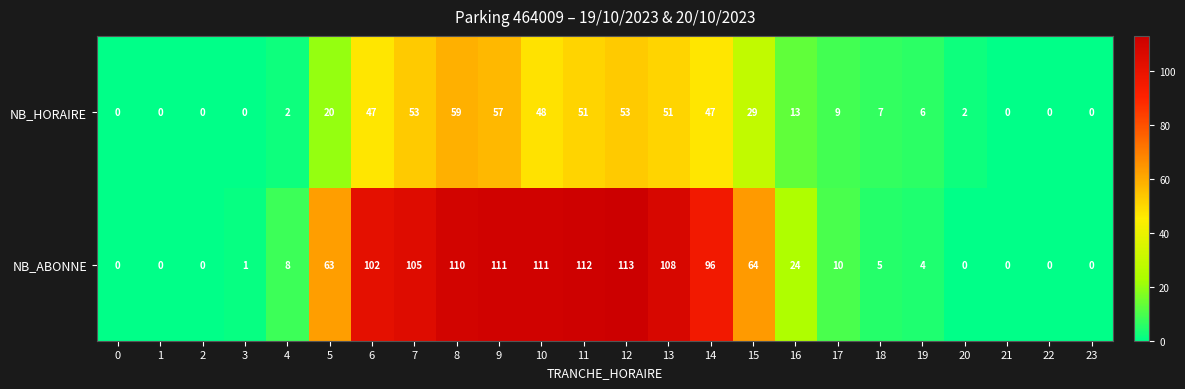

Which series has the widest spread of values?

NB_ABONNE